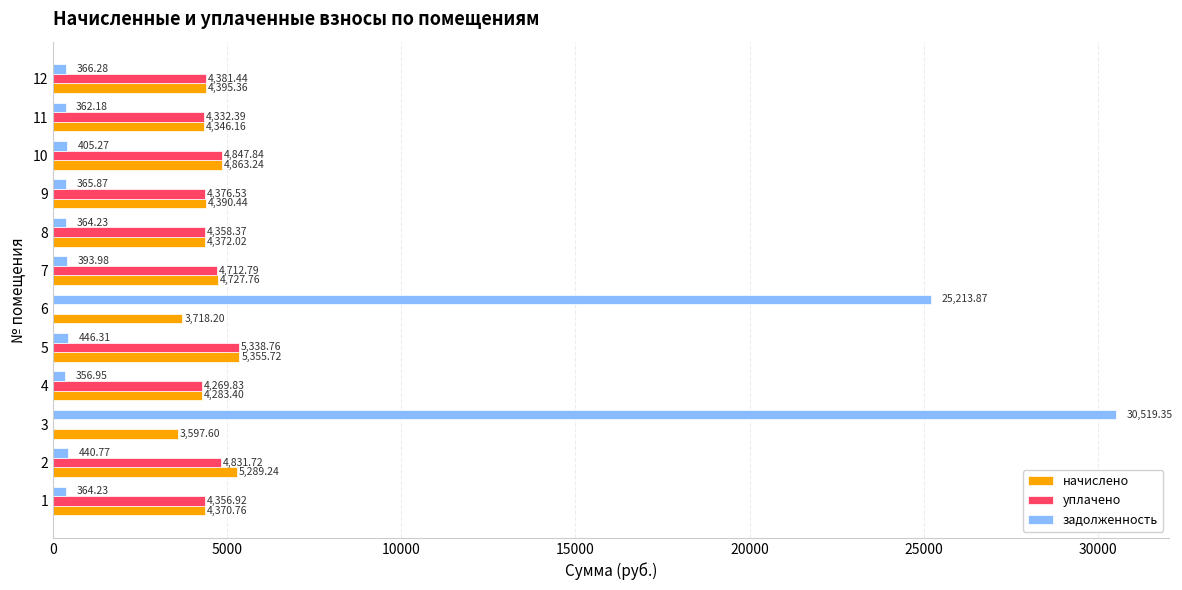

Which series has the largest total across all categories?

задолженность